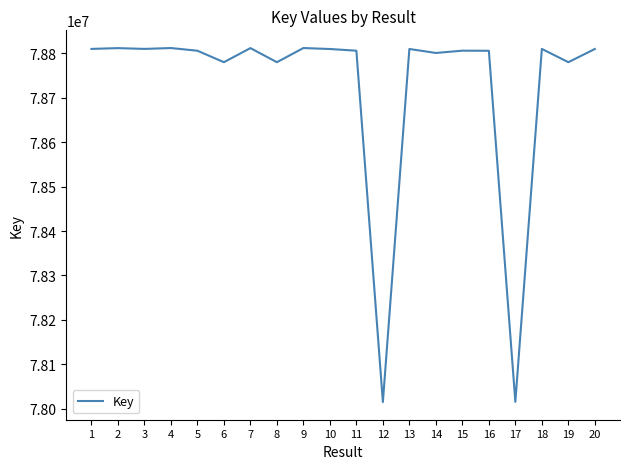

What is the difference between the values at 12 and 16?

790774